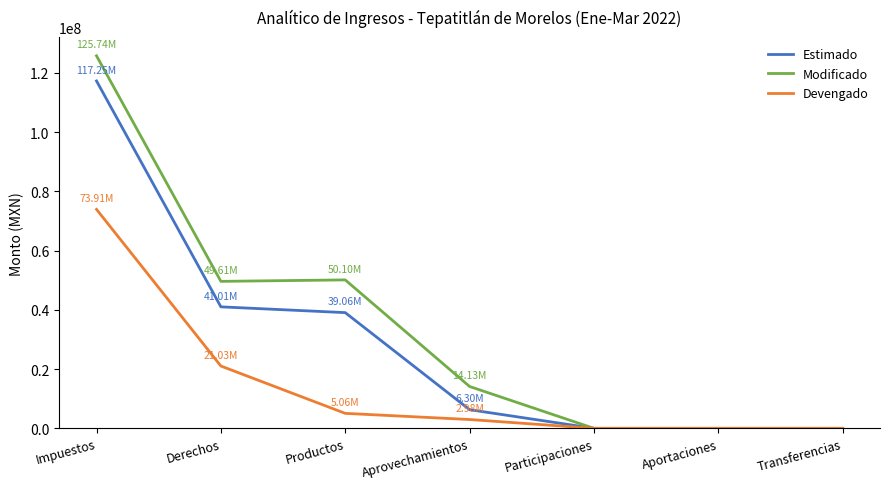

Which series has the largest range (max minus min)?

Modificado